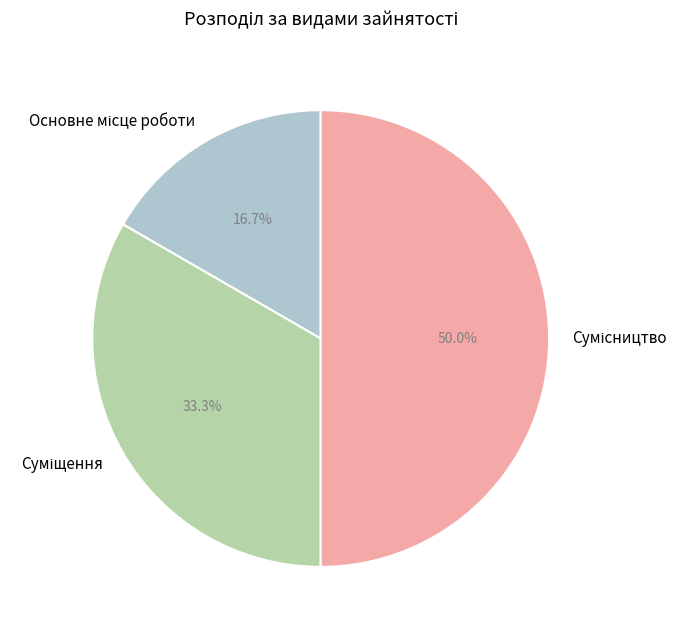

What percentage is the Суміщення slice, to the nearest percent?

33%